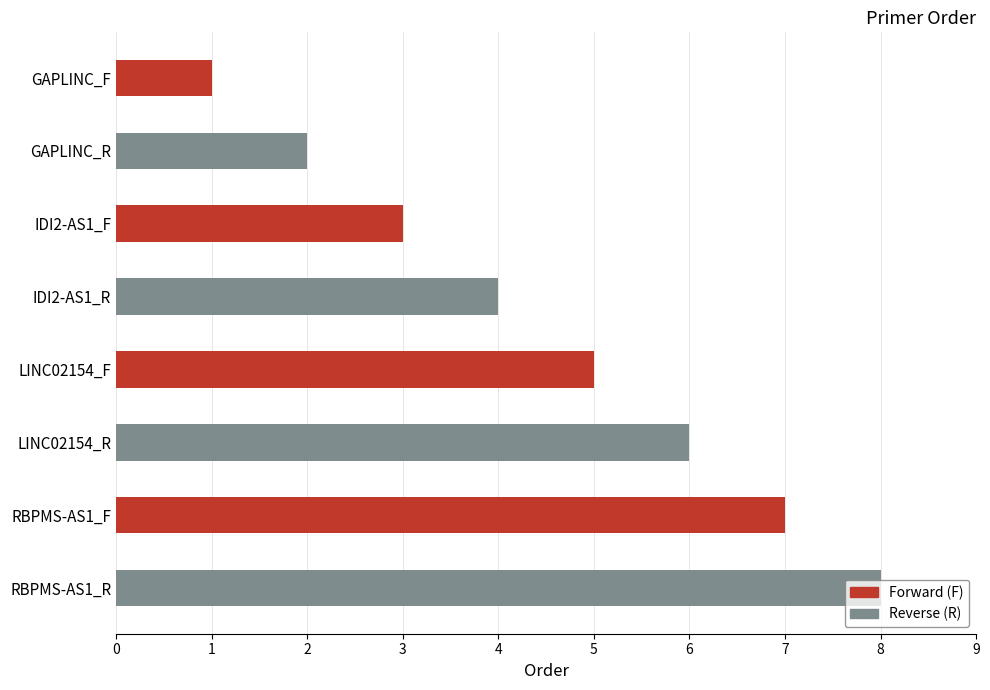

What is the maximum value for Forward (F)?

7